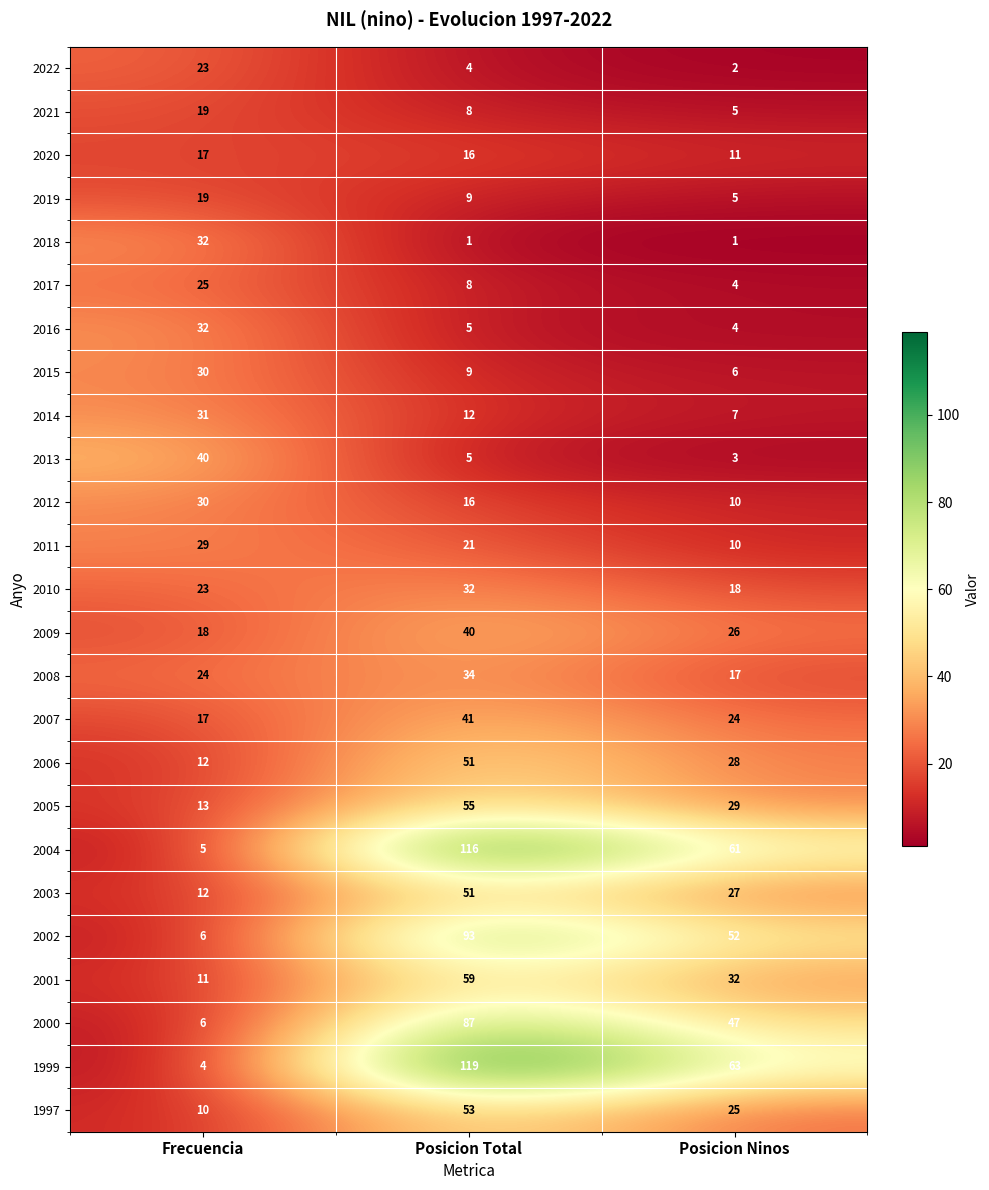

At which label does 2022 reach its peak?

Frecuencia